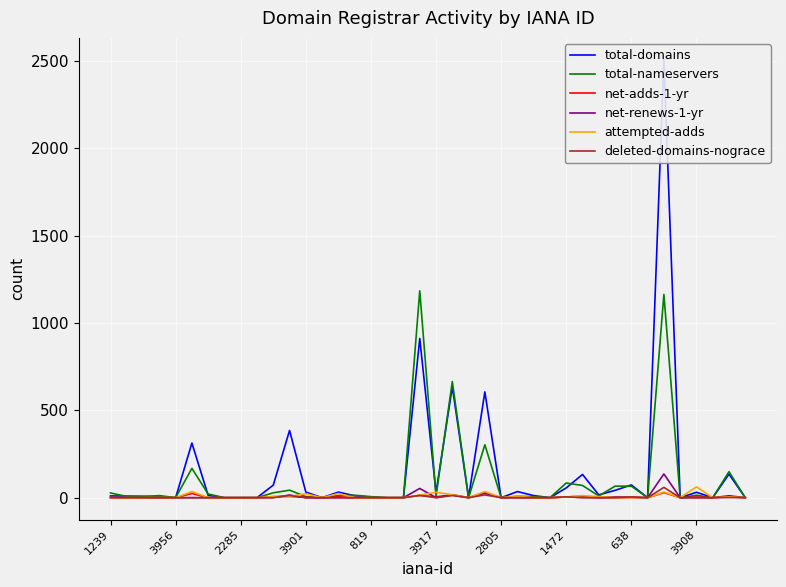

Is it true that deleted-domains-nograce equals 4 at 638?

True